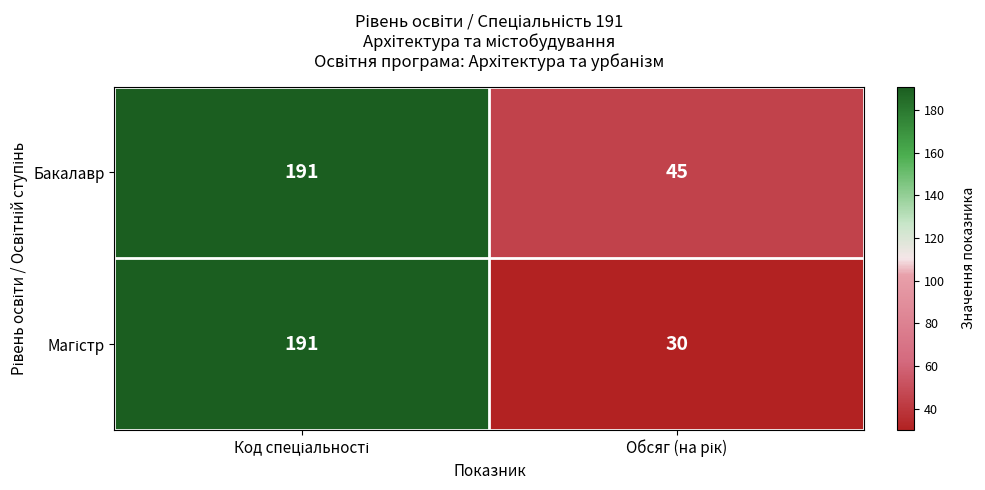

What is the maximum value shown in the chart?

191